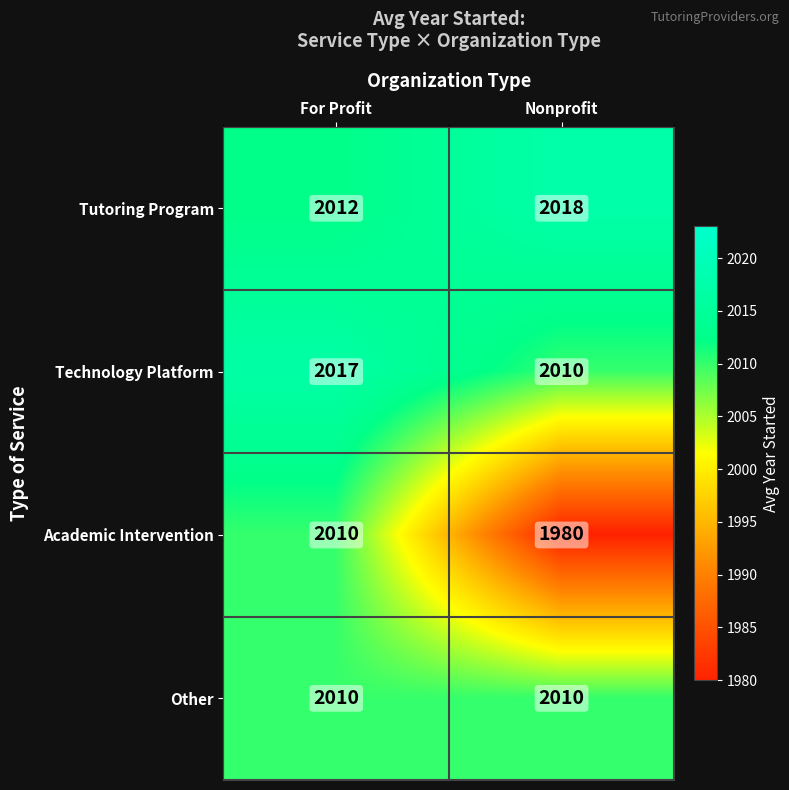

Is it true that Technology Platform equals 629 at Nonprofit?

False